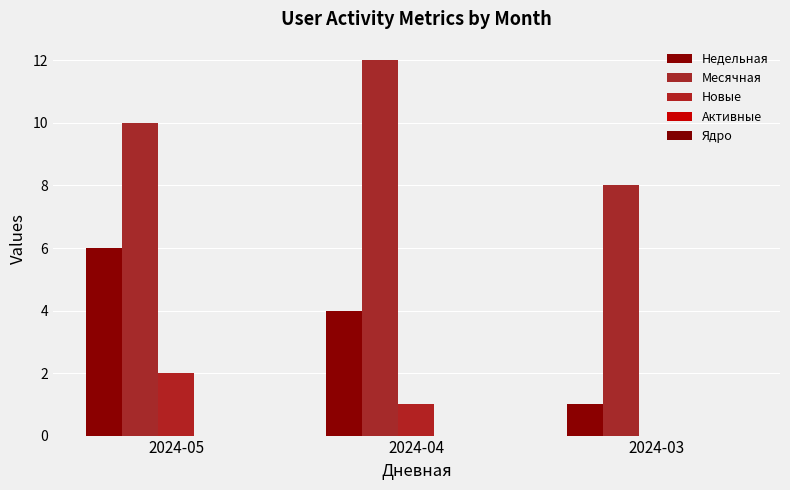

Which label corresponds to the smallest value in the chart?

2024-03